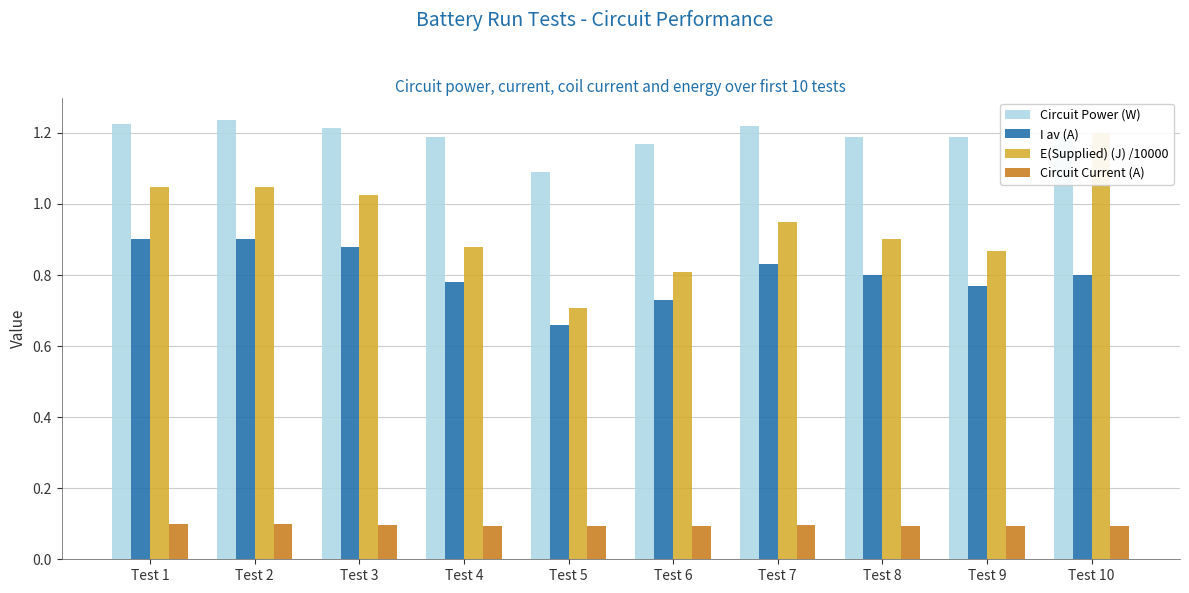

What is the lowest value of the Circuit Power (W) series?

1.1